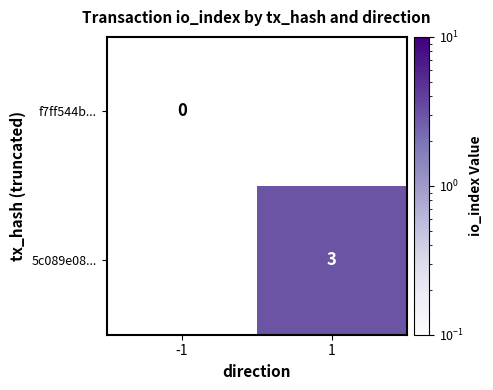

The value of 5c089e08... at 1 is 1. True or false?

False